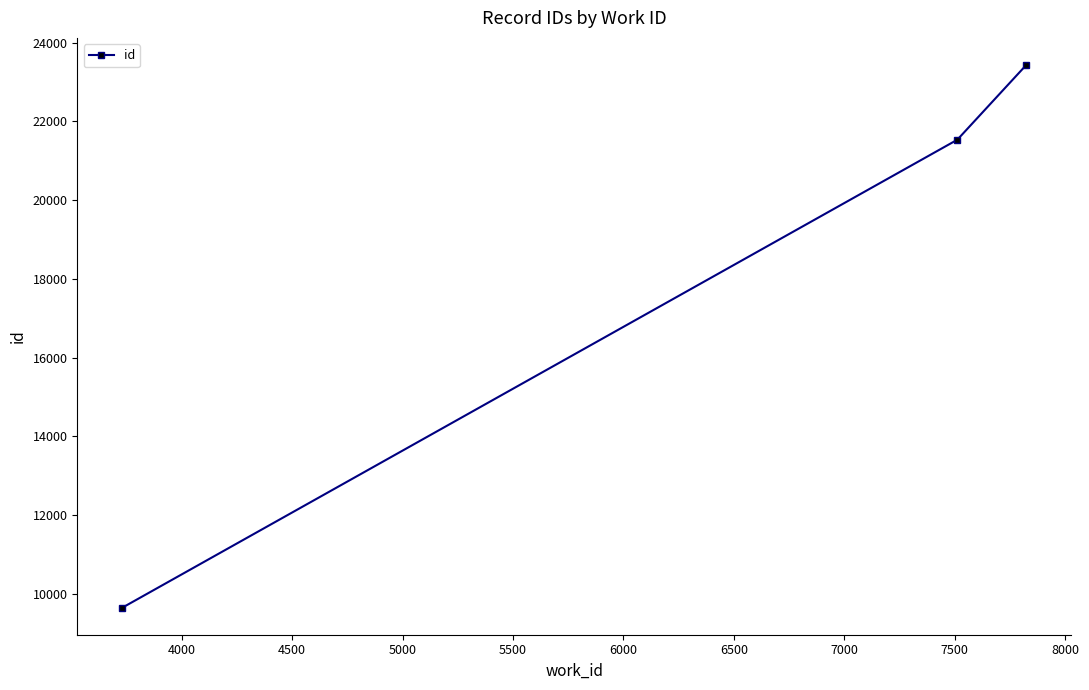

What is the maximum value shown in the chart?

23433